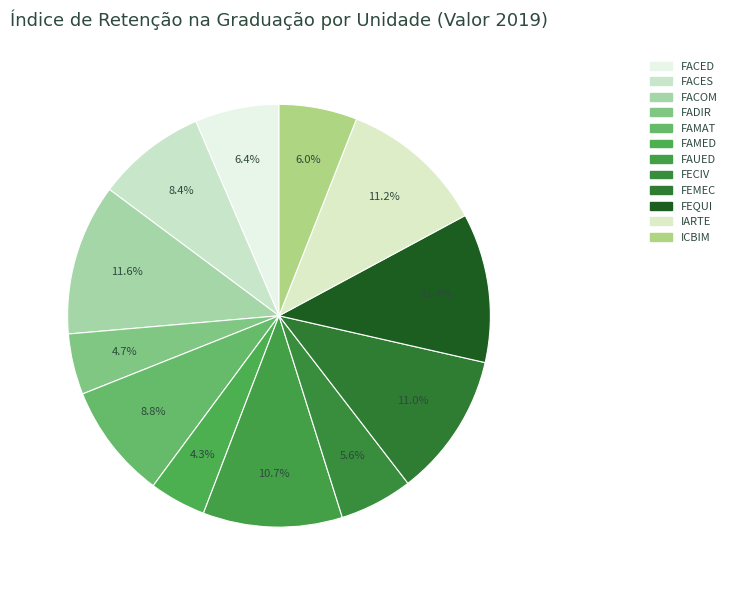

How many segments does this pie chart have?

12